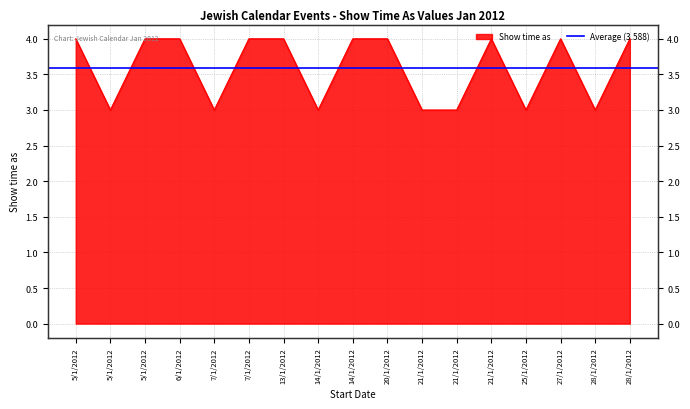

What is the difference between the values at 14/1/2012 and 14/1/2012?

1